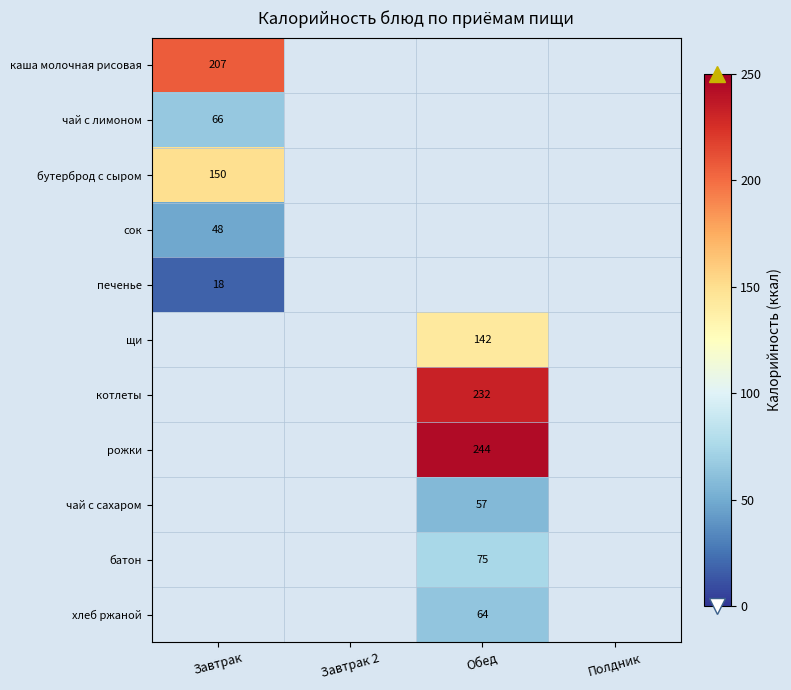

True or false: батон has a value of 18 at Обед.

False